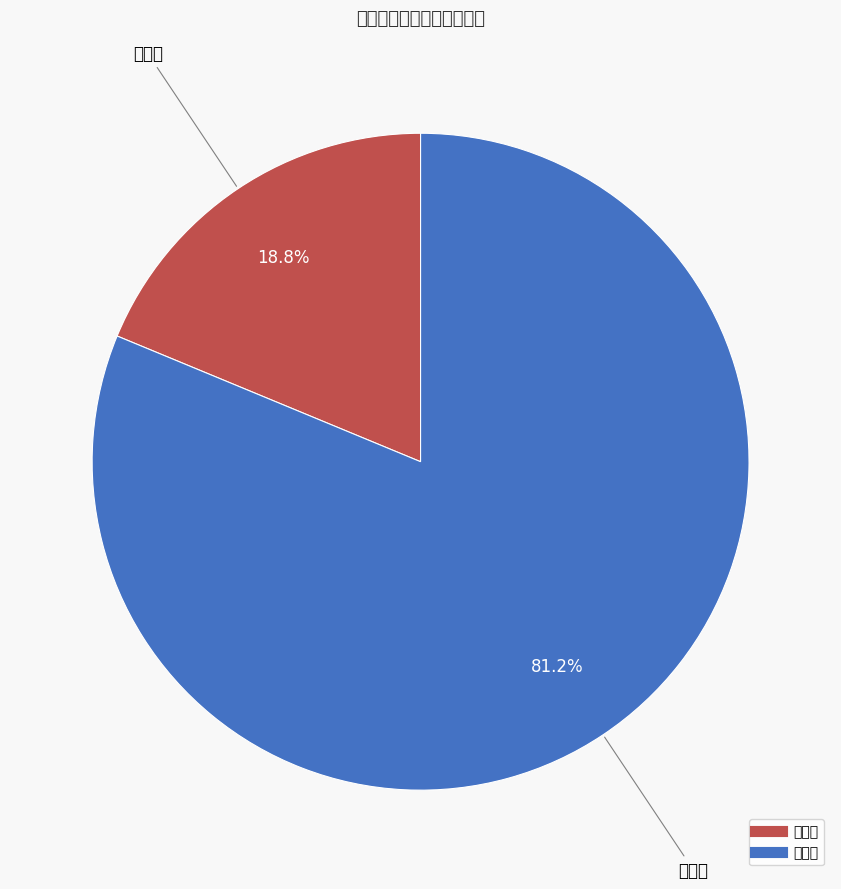

What is the ratio of the value at 幼稚園 to the value at 小学校?

0.2